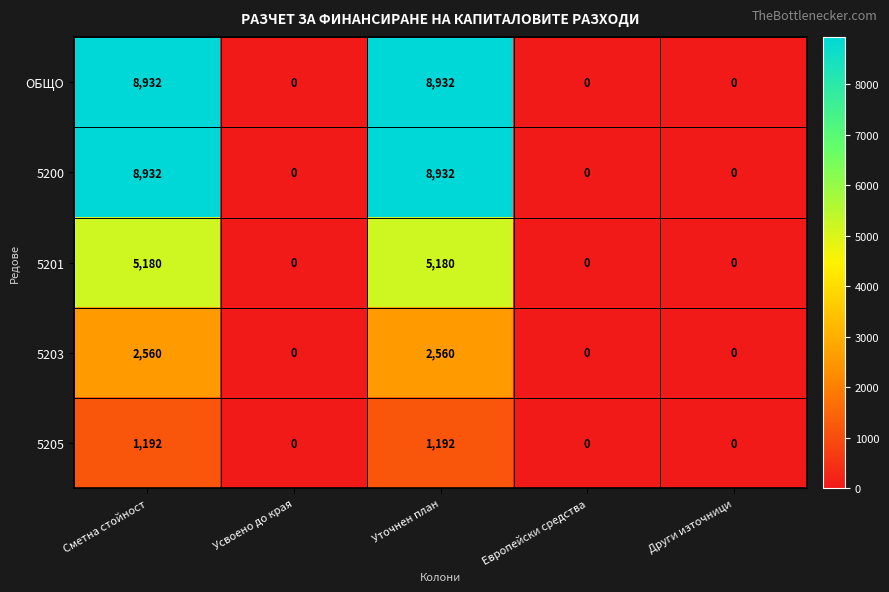

What is the difference between the maximum and minimum values in the 5201 series?

5180